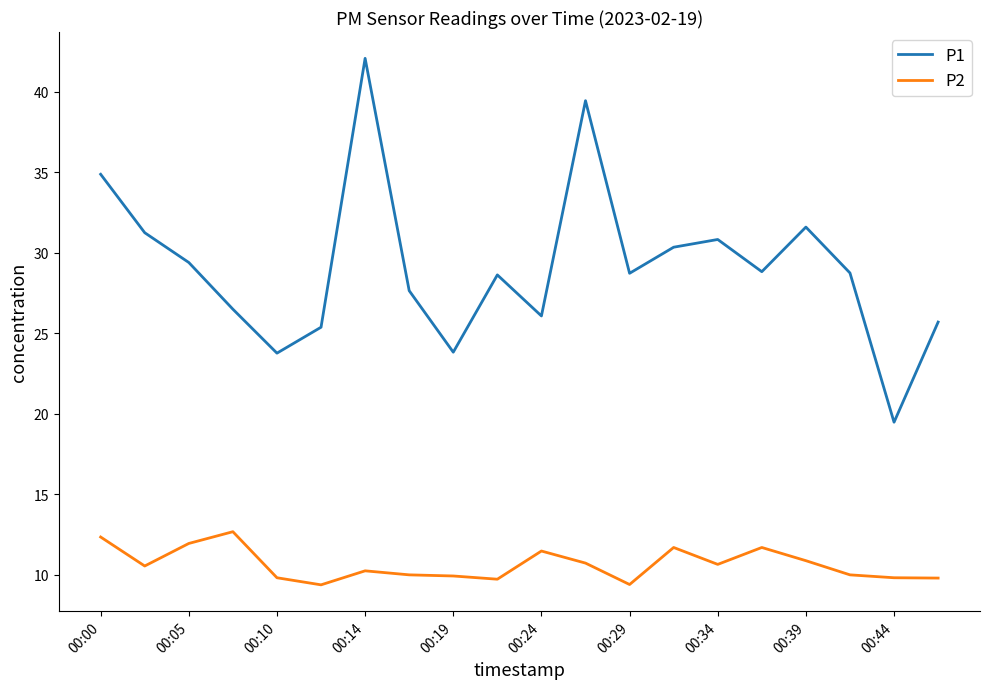

List the series in order of their overall mean, highest first.

P1, P2